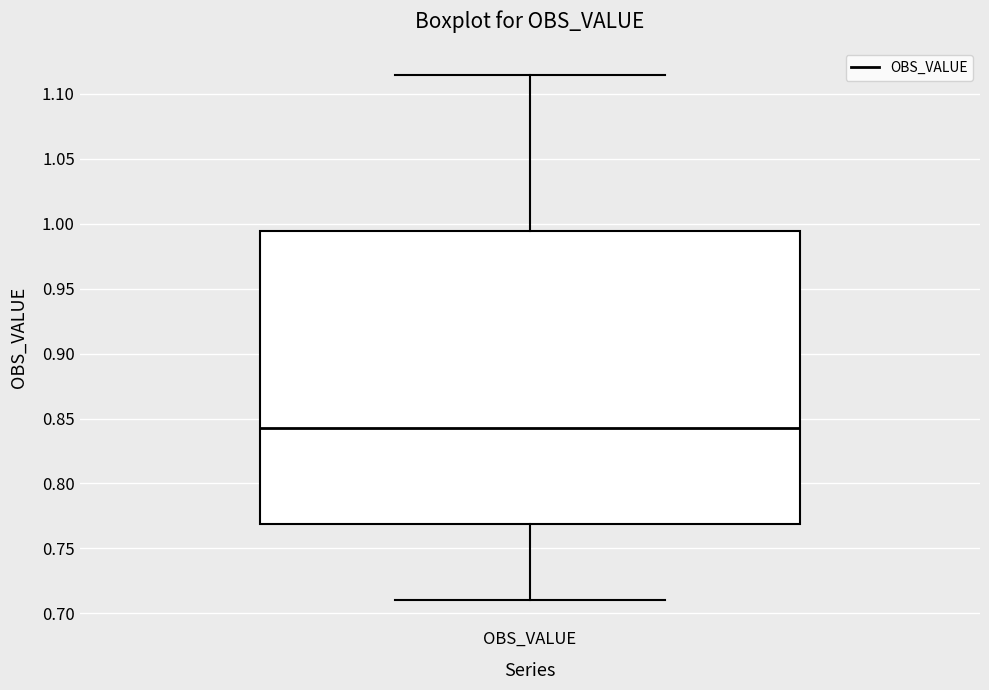

Where does the upper whisker of the box for OBS_VALUE end on the y-axis? The values are not printed on the chart, so give them approximately, as read against the axis.

1.115